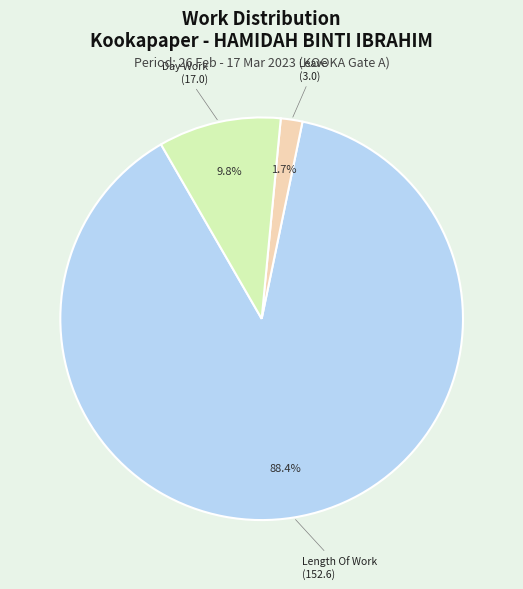

Is there any slice that represents more than half of the pie?

Yes